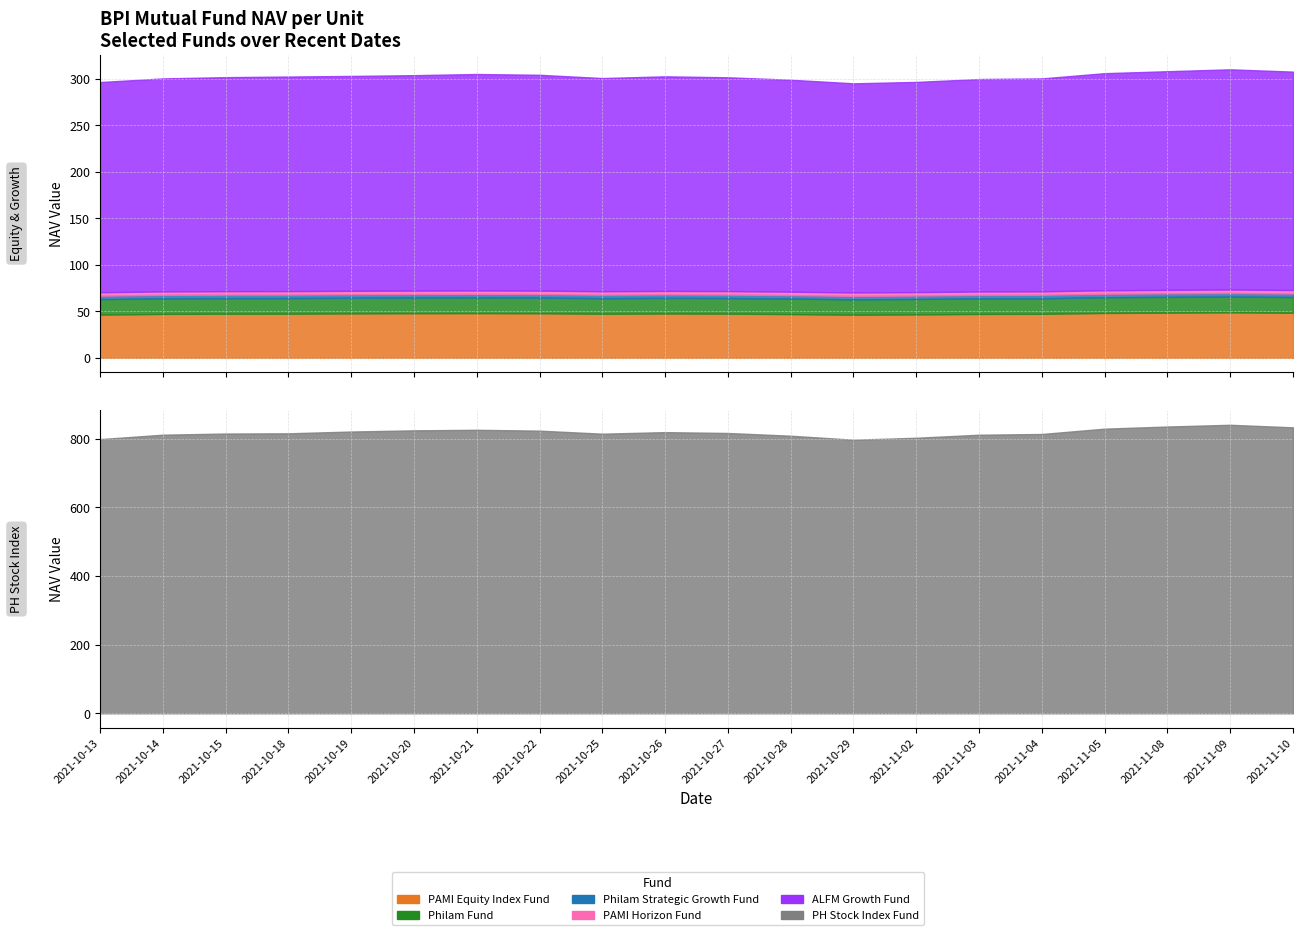

True or false: Philam Strategic Growth Fund has a value of 6.3 at 2021-11-05.

False